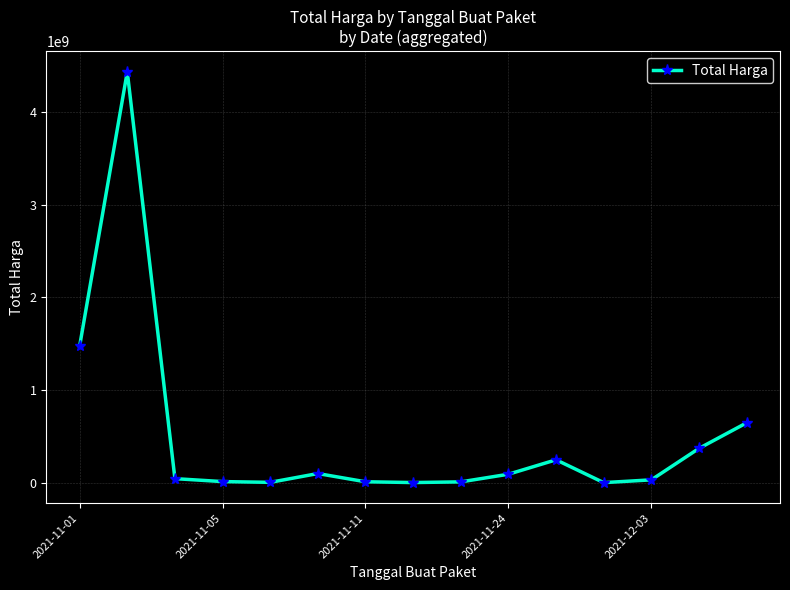

What is the difference between the maximum and second lowest values?

4428054175